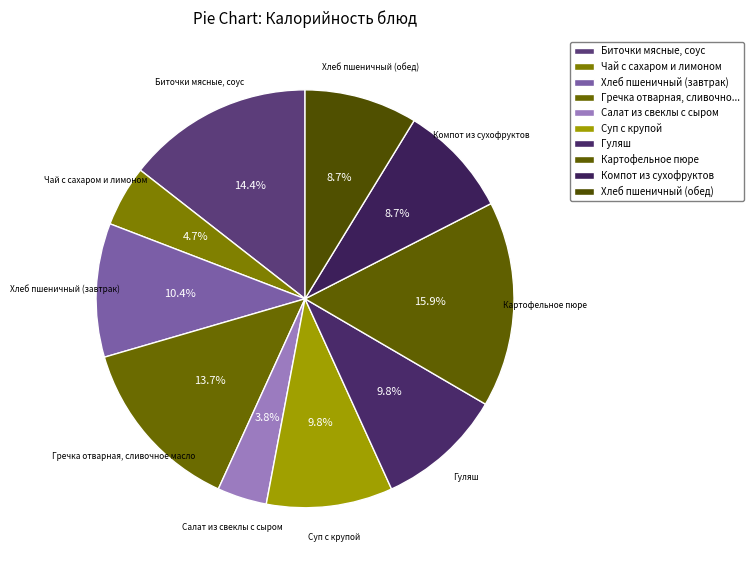

Is Картофельное пюре the majority of the pie?

No